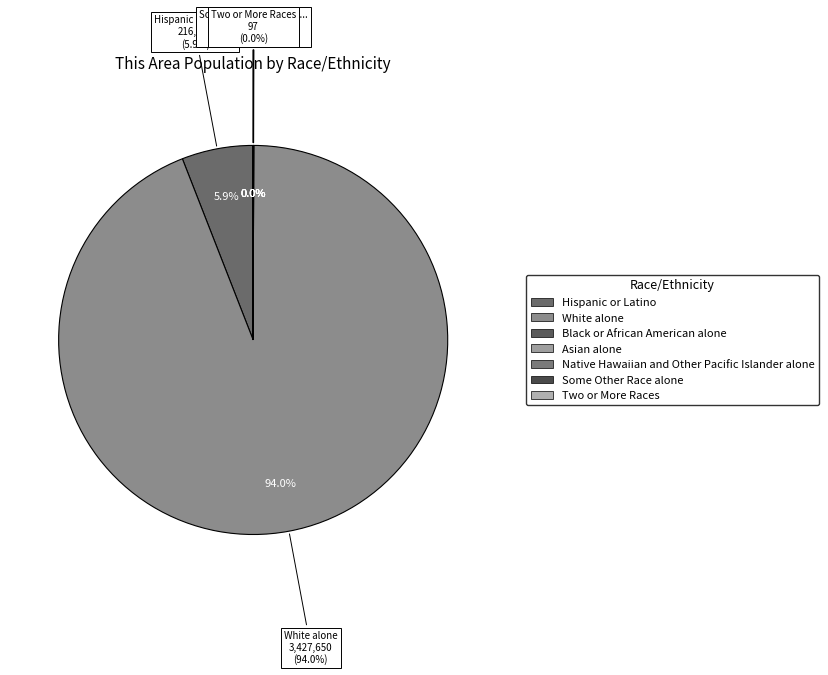

How many slices are in this pie chart?

7